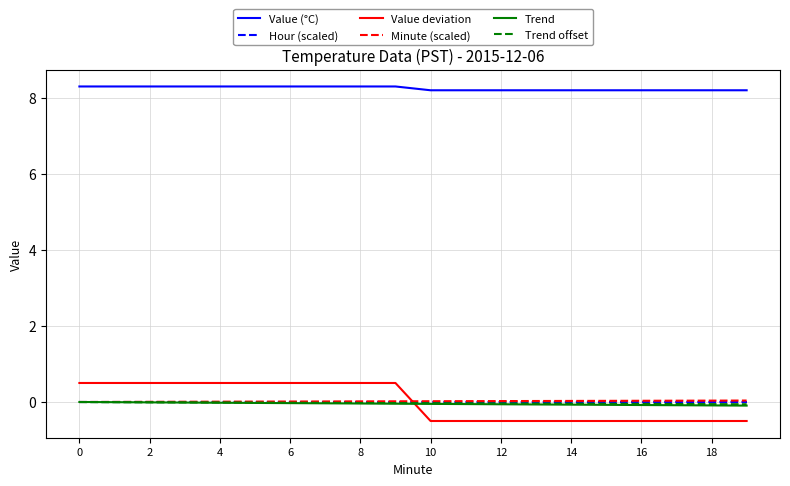

What is the maximum value shown in the chart?

8.3